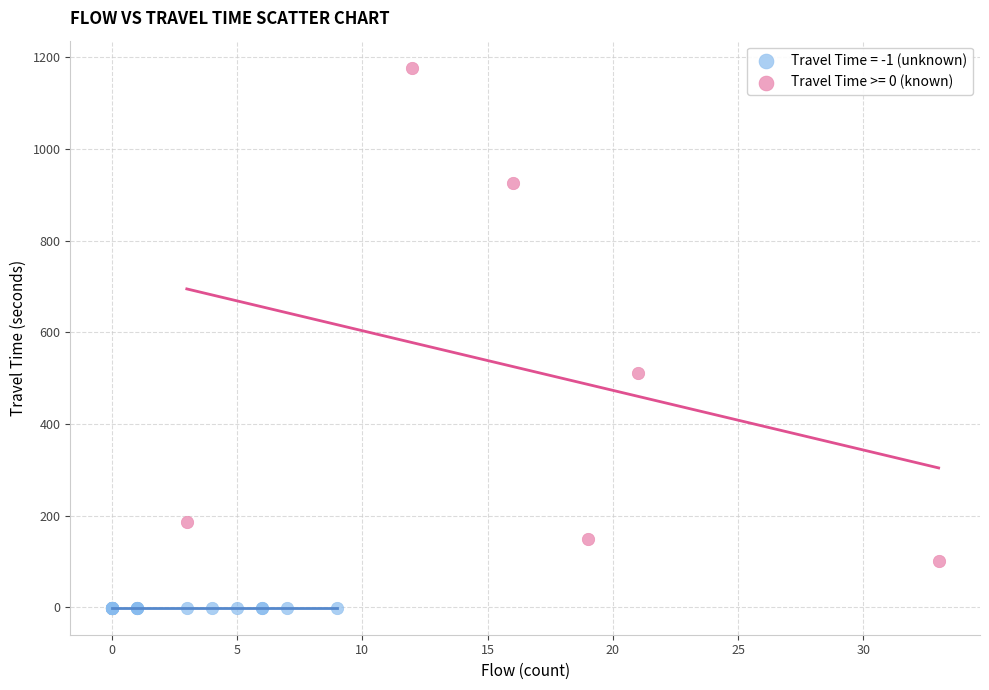

What are all the series names shown in the legend?

Travel Time = -1 (unknown), Travel Time >= 0 (known)